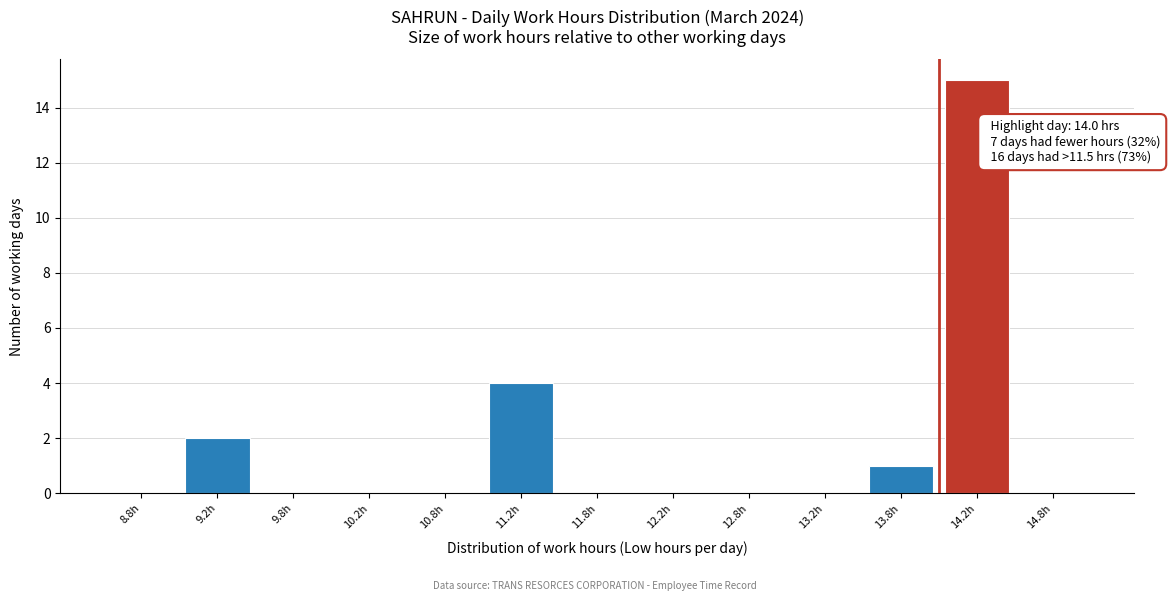

Over which range of the x-axis is the bar tallest?

14.0 to 14.5